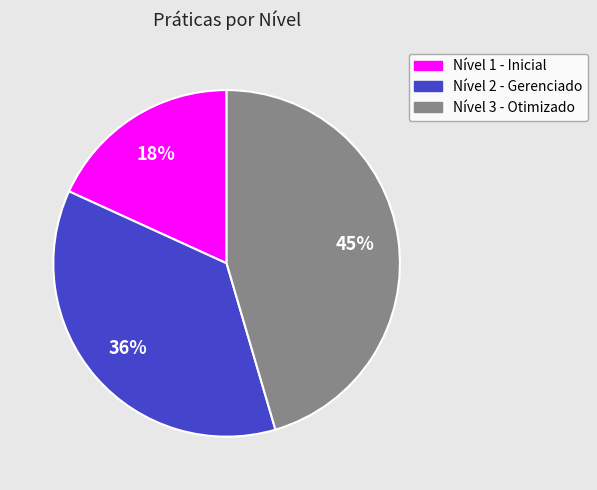

True or false: Nível 2 - Gerenciado accounts for 36% of the total.

True